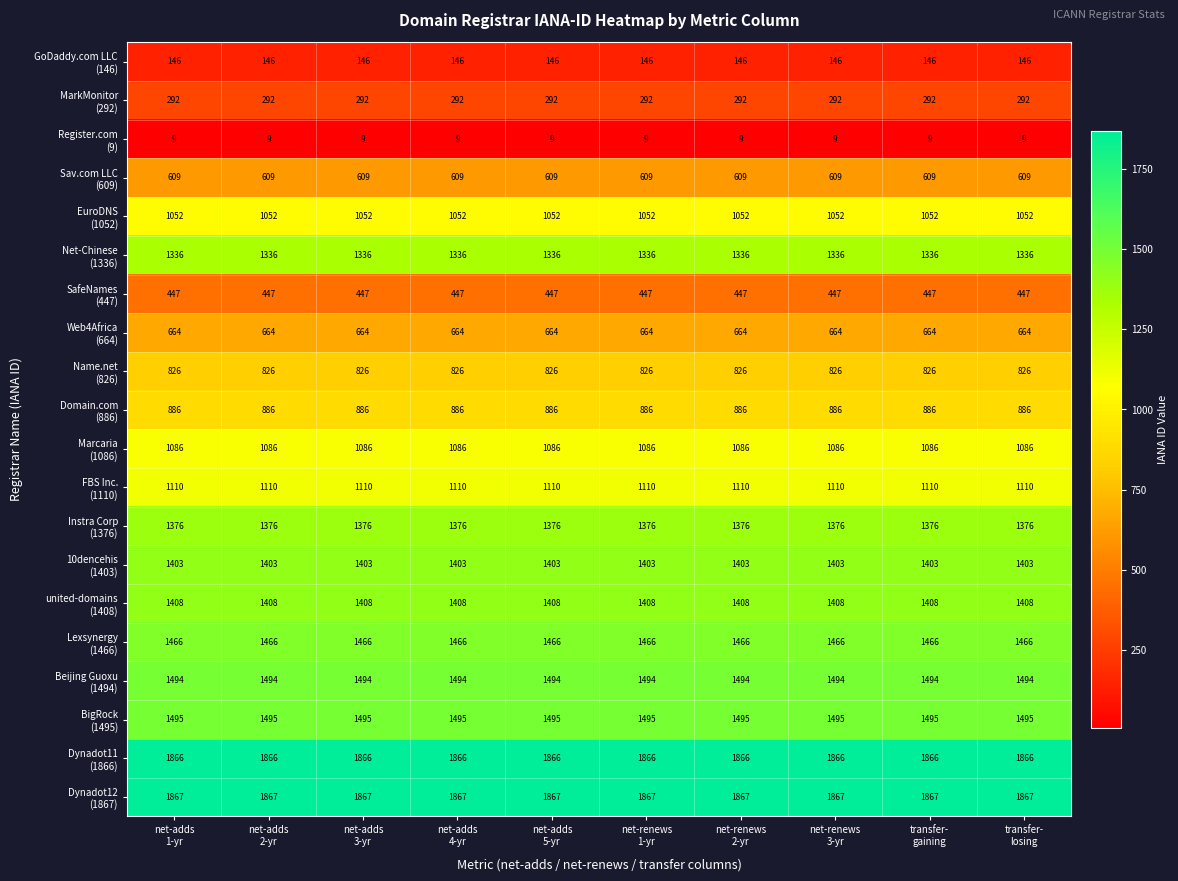

What is the minimum value shown in the chart?

9